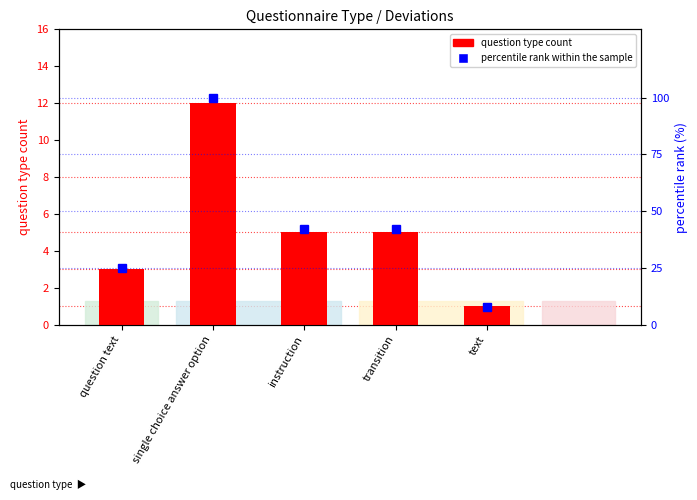

What is the sum of the question type count values at transition and instruction?

10